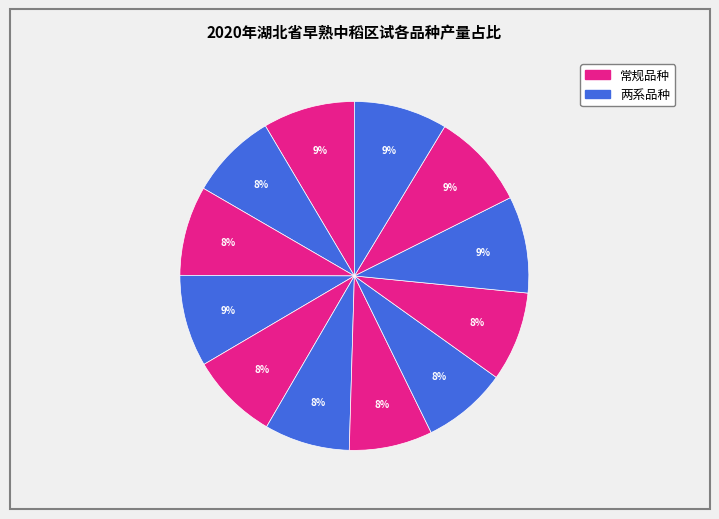

Count the number of slices in the pie.

12